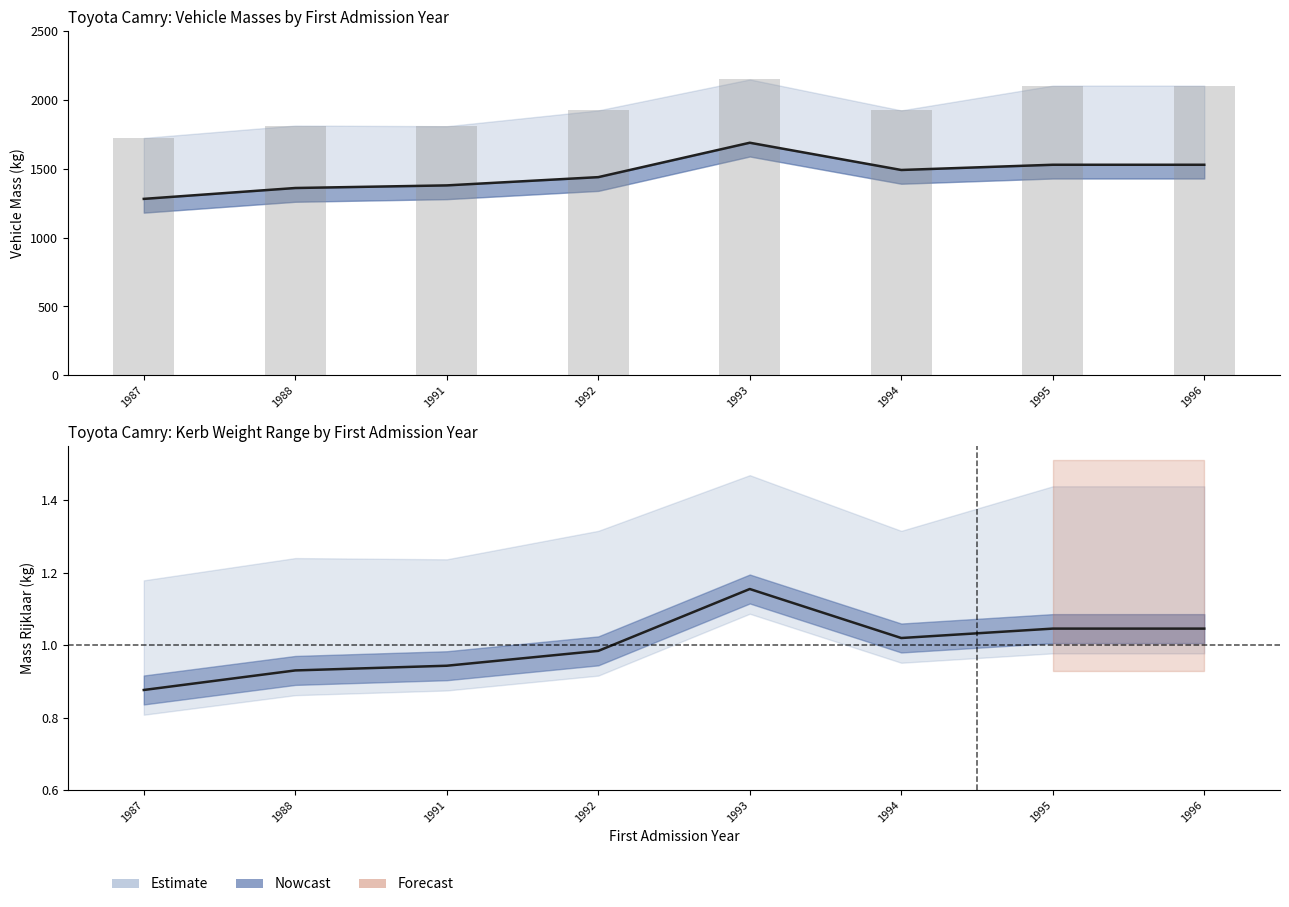

Between 1992 and 1995, which series saw the biggest shift?

Max Massa